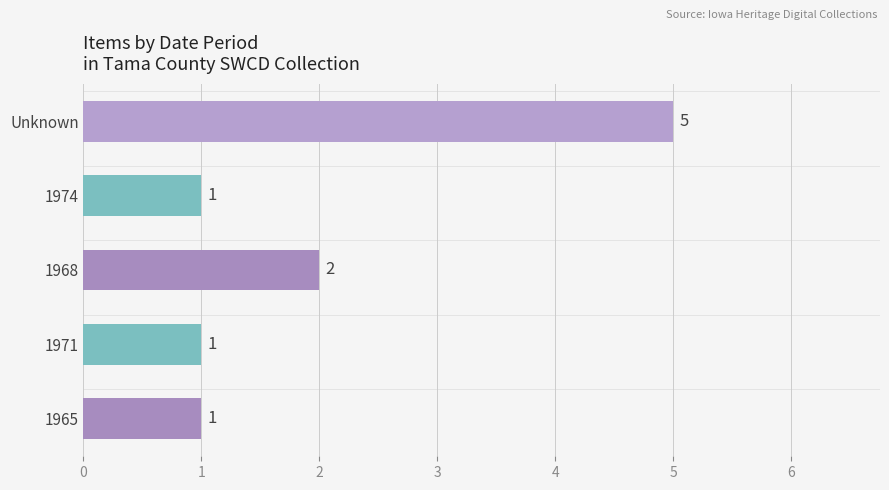

The value at 1965 is 2. True or false?

False